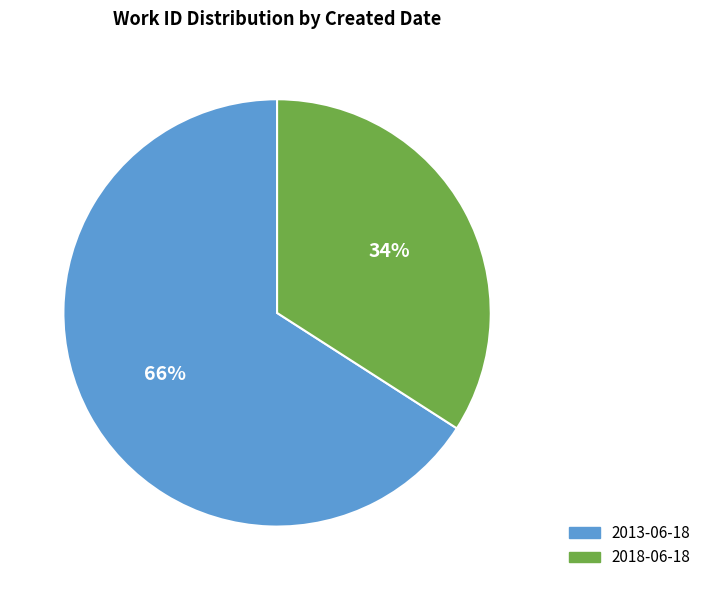

Rank the categories by value from lowest to highest.

2018-06-18, 2013-06-18